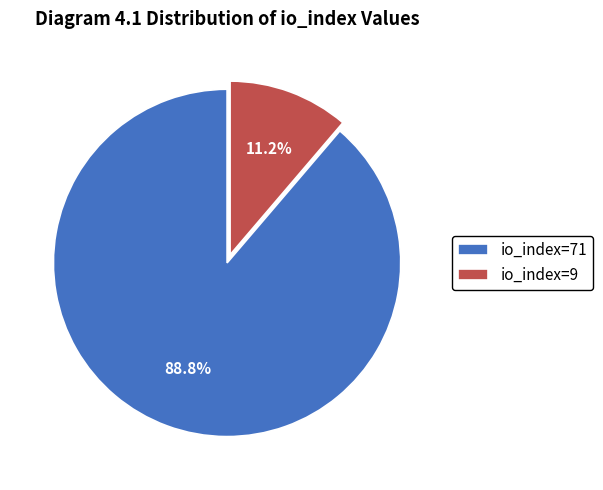

How many segments does this pie chart have?

2